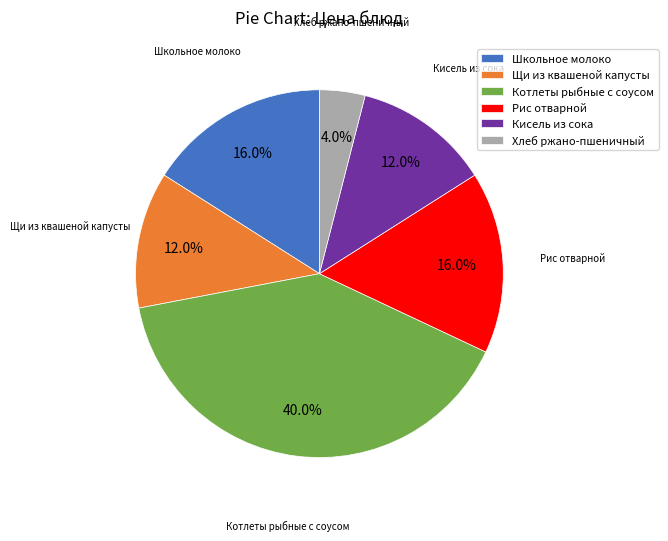

To the nearest percent, what percentage of the pie is Кисель из сока?

12%